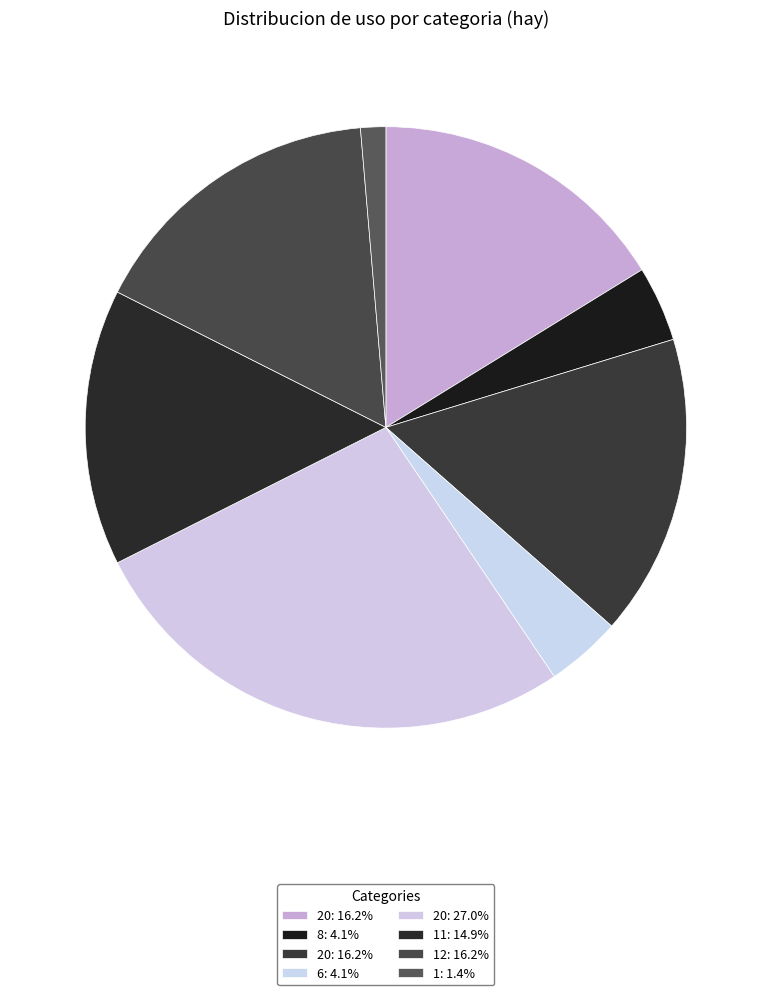

To the nearest percent, what is the average slice percentage?

12%